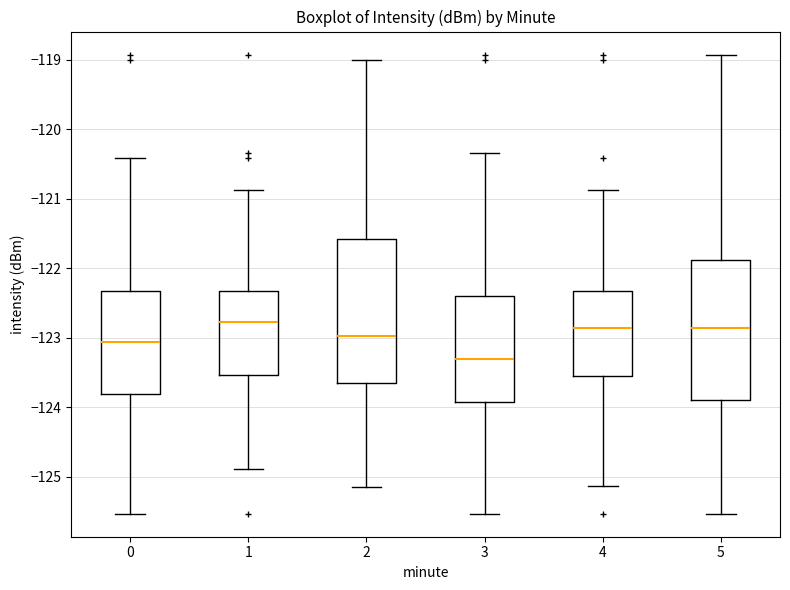

Where does the lower whisker of the box at x = 2 end on the y-axis? The values are not printed on the chart, so give them approximately, as read against the axis.

-125.1